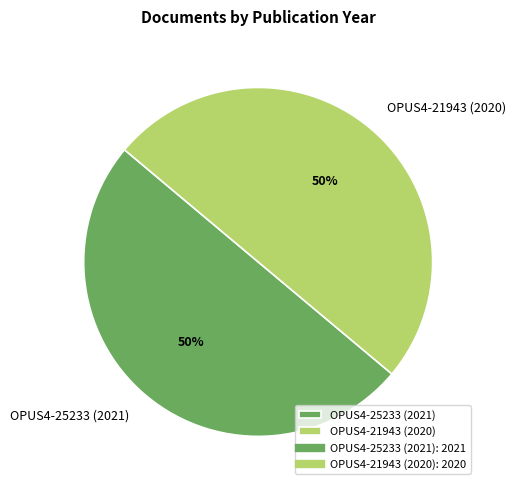

What is the ratio of the value at OPUS4-21943 (2020) to the value at OPUS4-25233 (2021)?

1.0